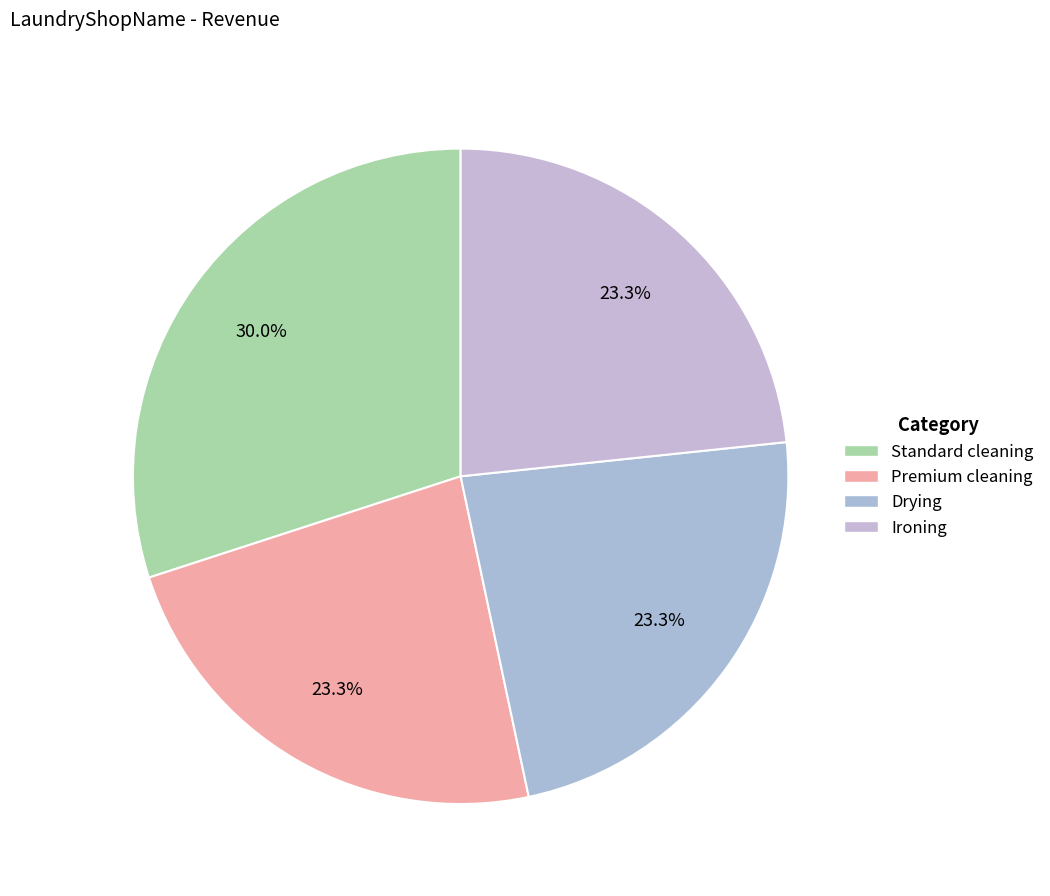

Does any single category account for the majority?

No